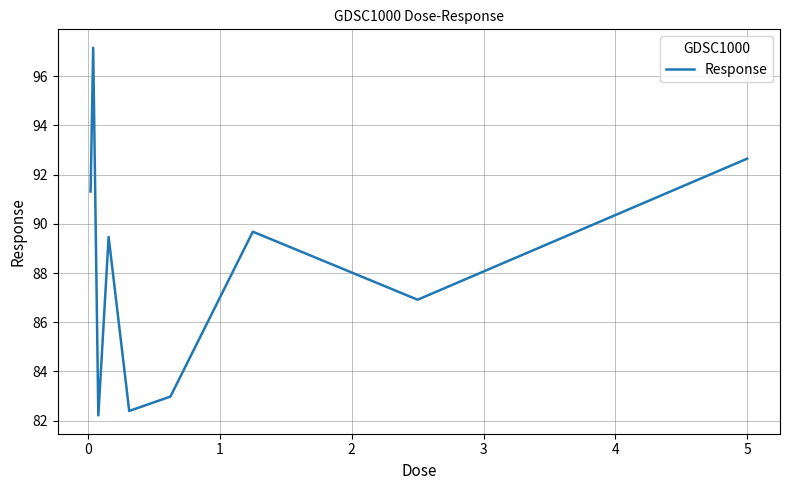

What is the greatest value displayed?

97.2